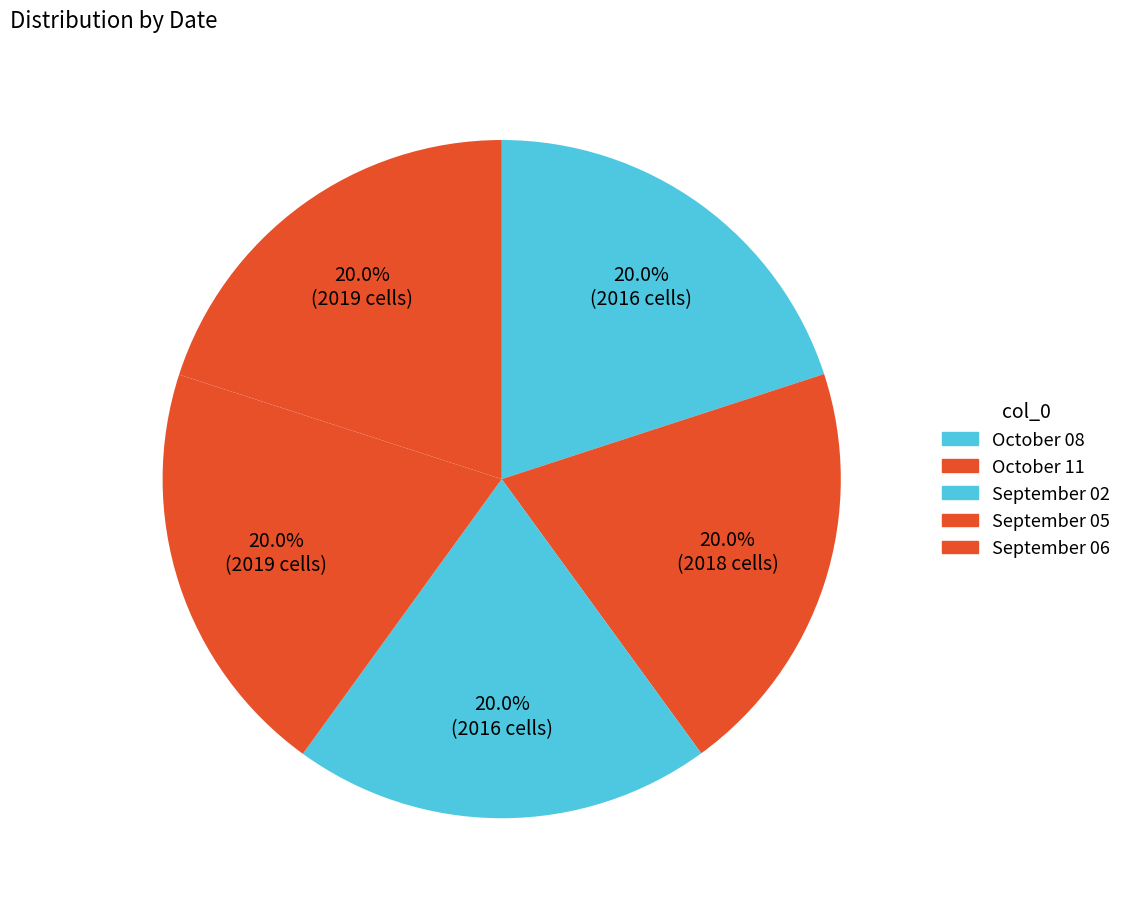

How many slices are in this pie chart?

5